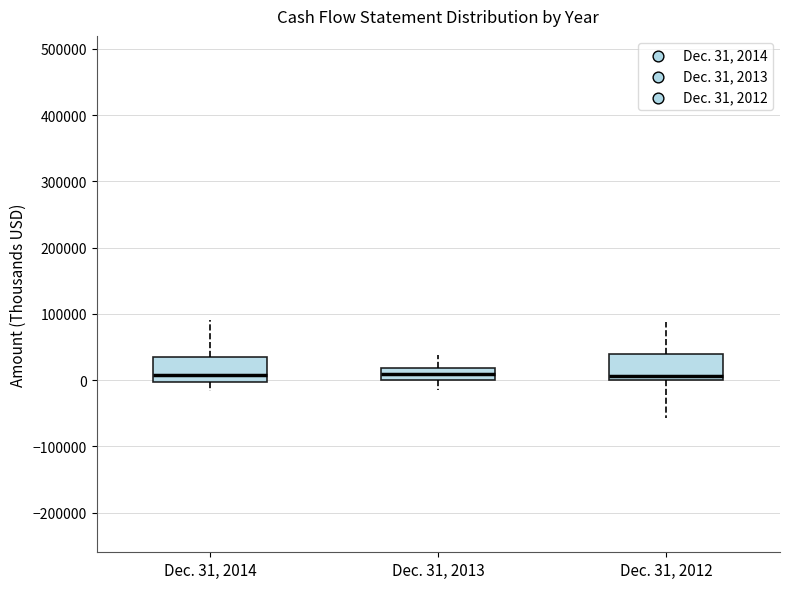

Reading left to right, read every box against the y-axis: the position of its median line, the range the box covers, and the ends of its whiskers. The values are not printed on the chart, so give them approximately, as read against the axis.

Dec. 31, 2014: median 10000, box 0 to 40000, whiskers -20000 to 90000
Dec. 31, 2013: median 10000, box 0 to 20000, whiskers -20000 to 40000
Dec. 31, 2012: median 10000, box 0 to 40000, whiskers -60000 to 90000